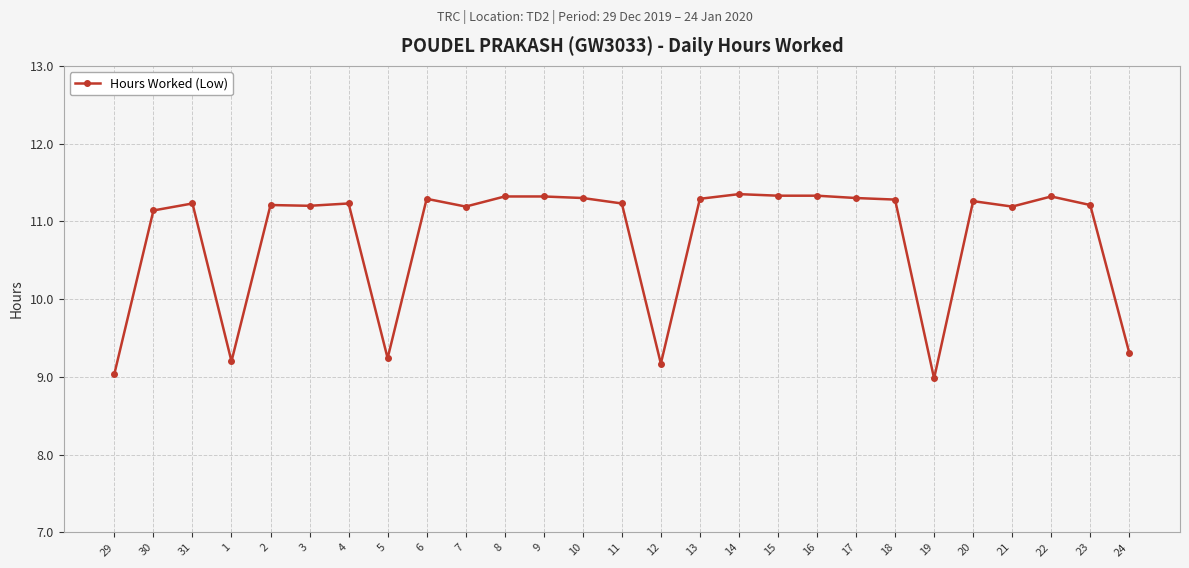

At which category does the chart reach its minimum across all series?

19